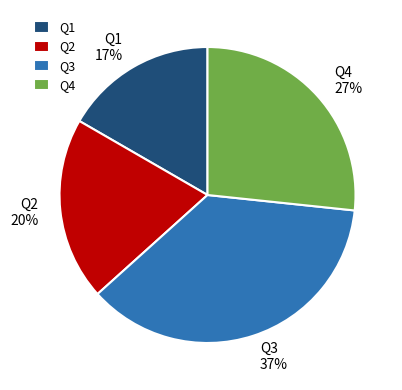

Does any single category account for the majority?

No